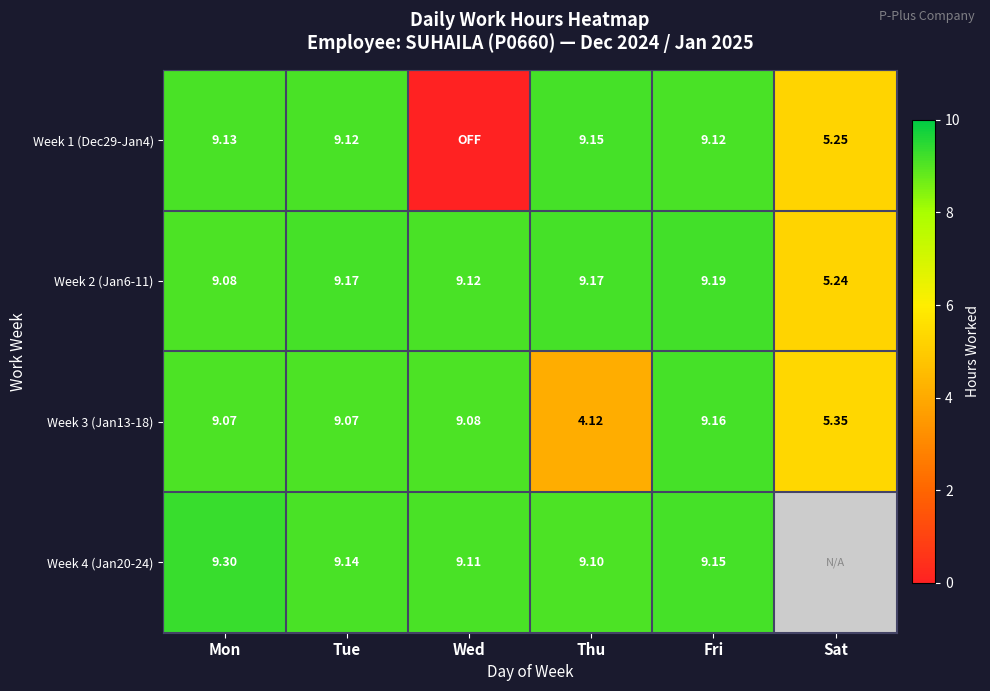

At which label does Week 2 (Jan6-11) reach its minimum?

Sat